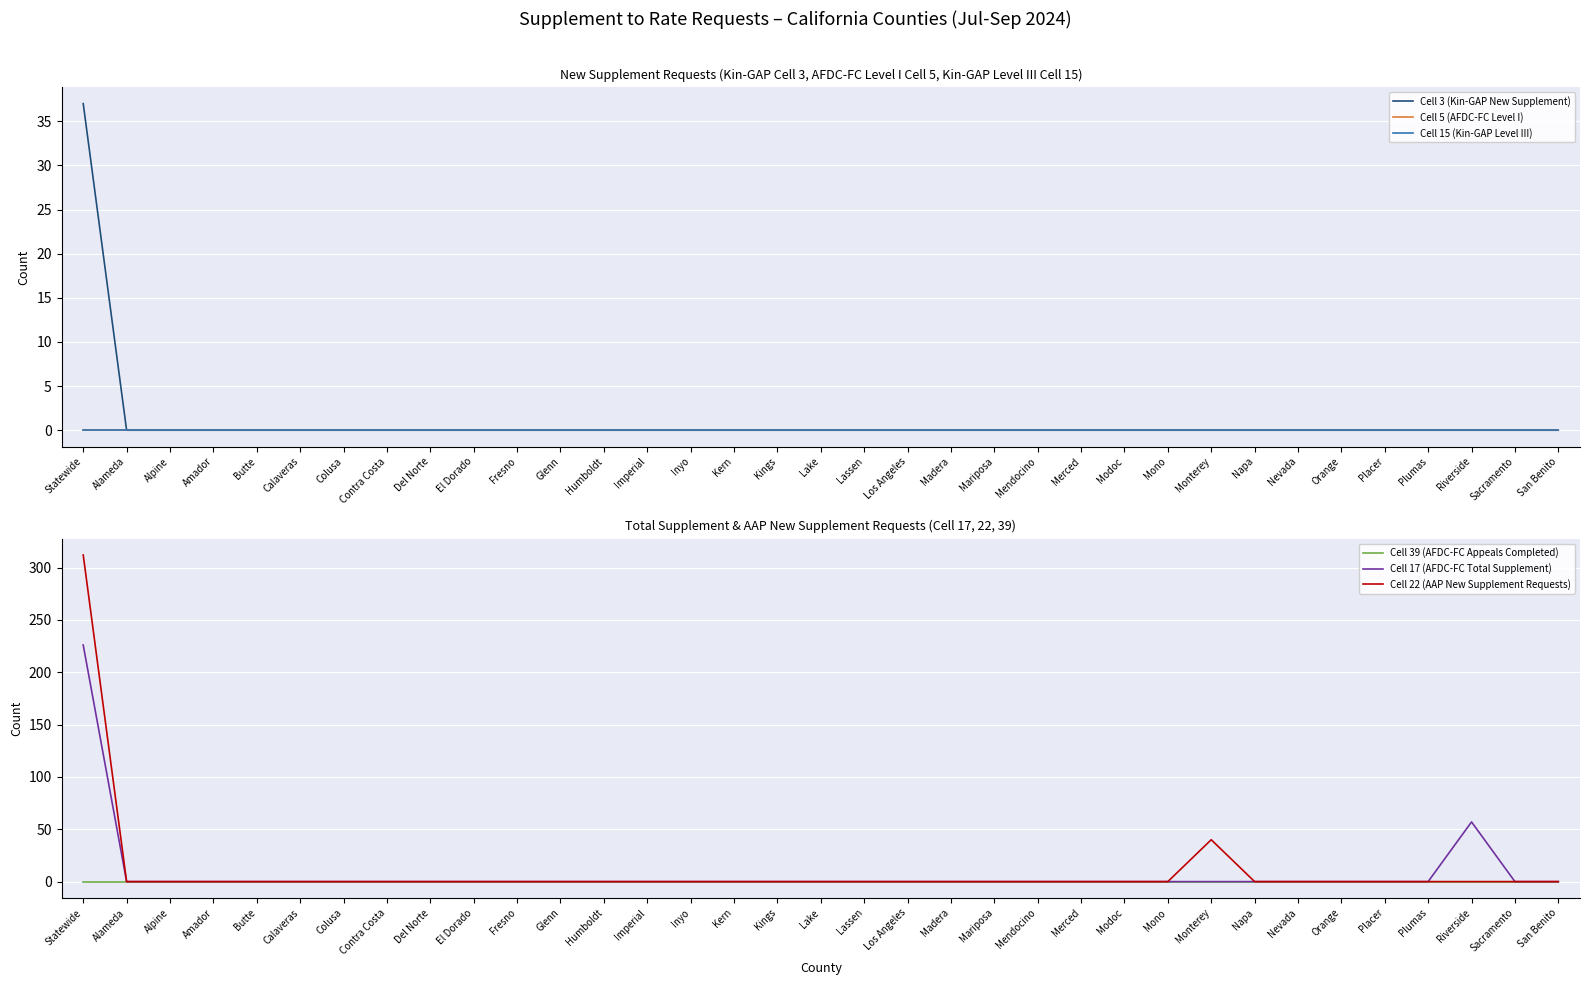

At Placer, list the series in order from smallest to largest.

Cell 3 (Kin-GAP New Supplement), Cell 5 (AFDC-FC Level I), Cell 15 (Kin-GAP Level III), Cell 39 (AFDC-FC Appeals Completed), Cell 17 (AFDC-FC Total Supplement), Cell 22 (AAP New Supplement Requests)